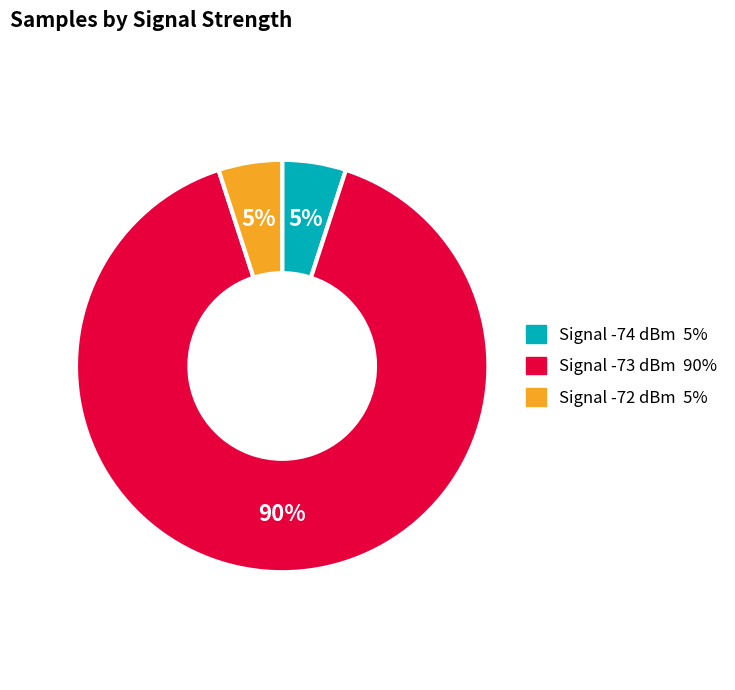

To the nearest percent, what is the difference between the largest and smallest slice percentages?

85%